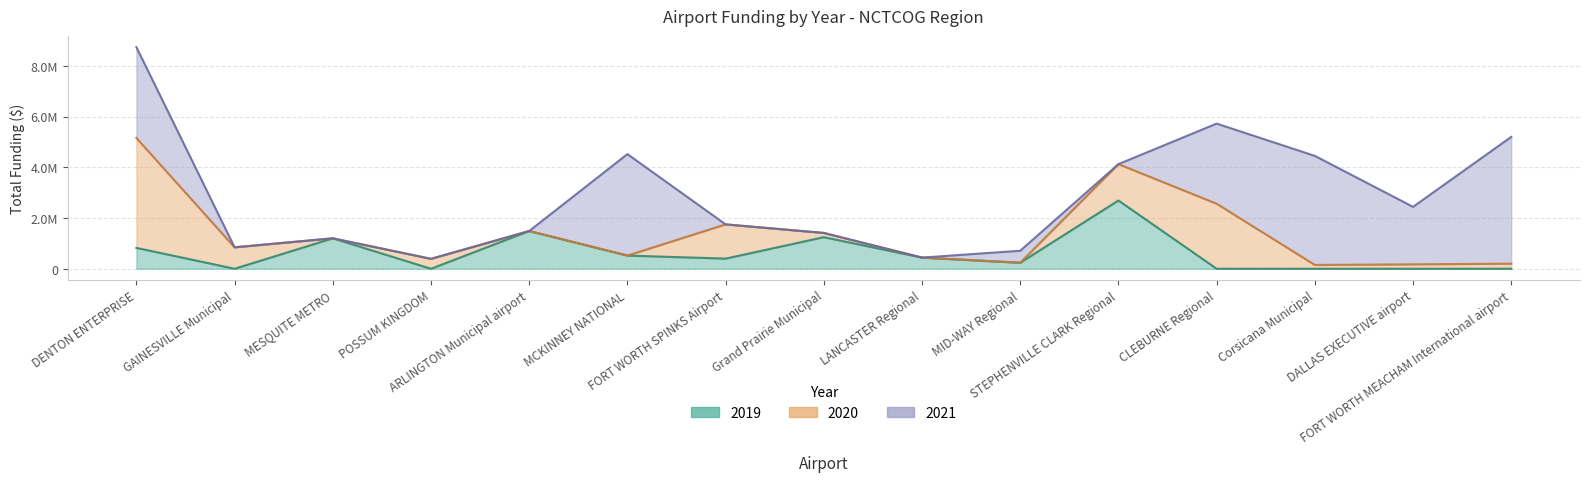

Which series ends up on top after the final intersection of 2020 and 2021?

2021